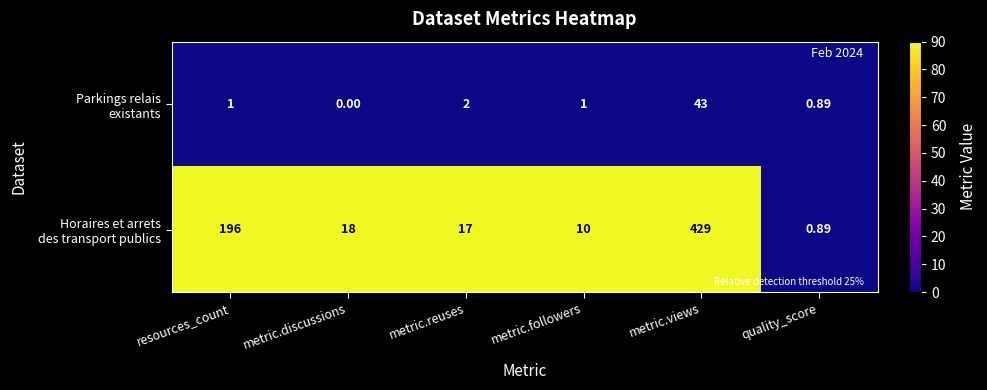

At which category is the sum across all series the highest?

metric.views